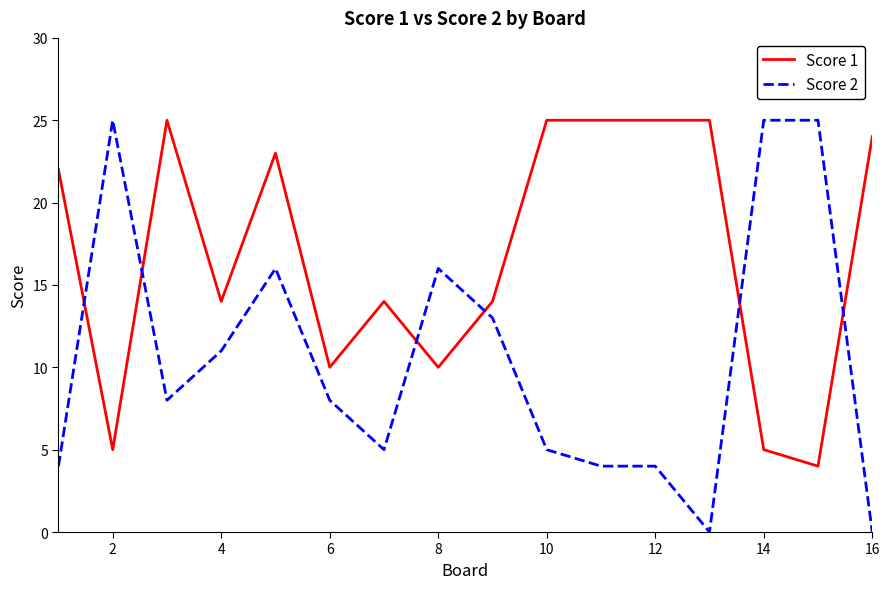

At how many categories does at least one series exceed 18?

11